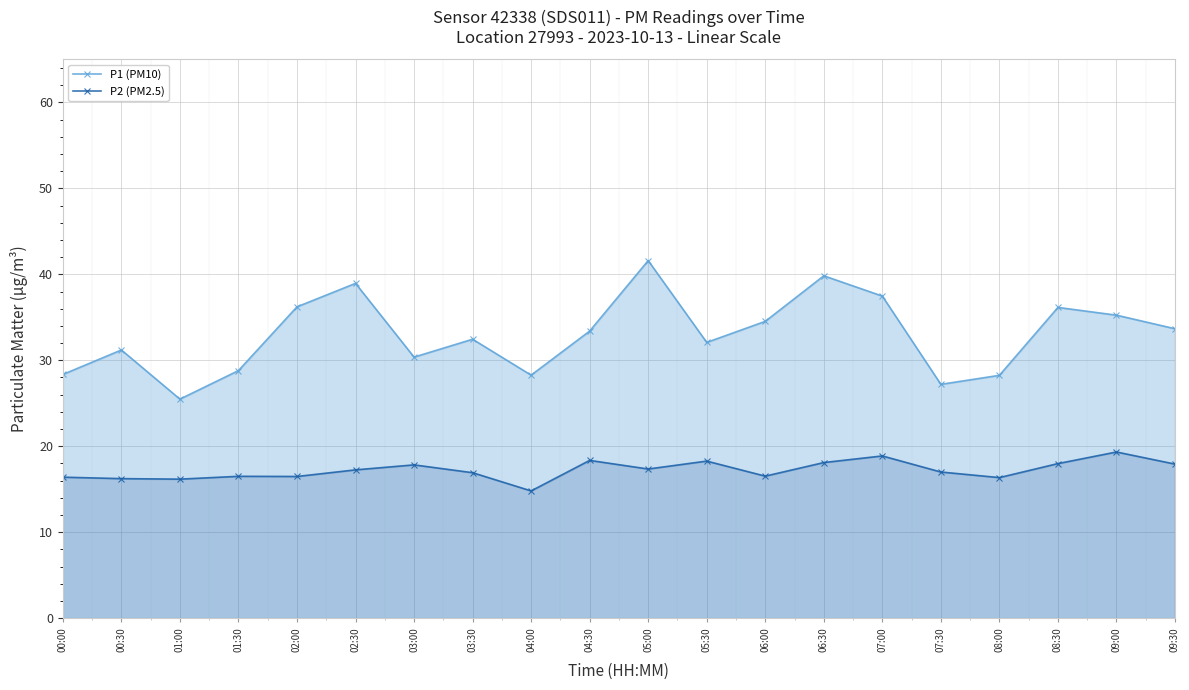

What is the label of the 8th point from the left?

03:30